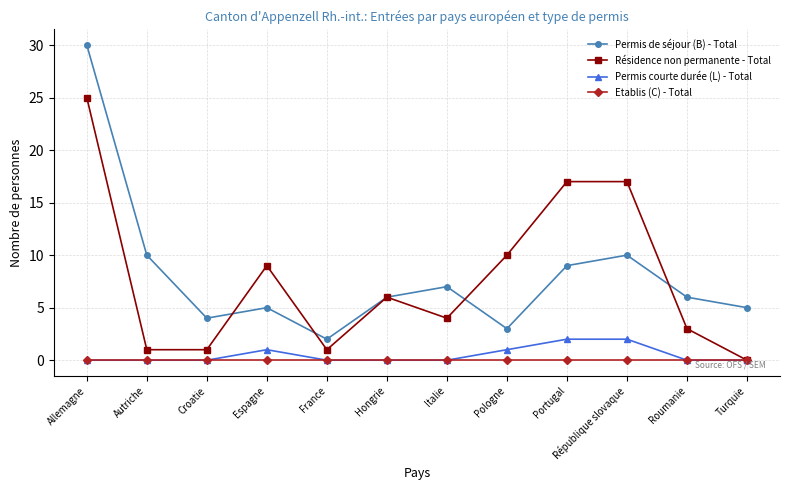

What is the sum of the Permis courte durée (L) - Total values at Italie and République slovaque?

2